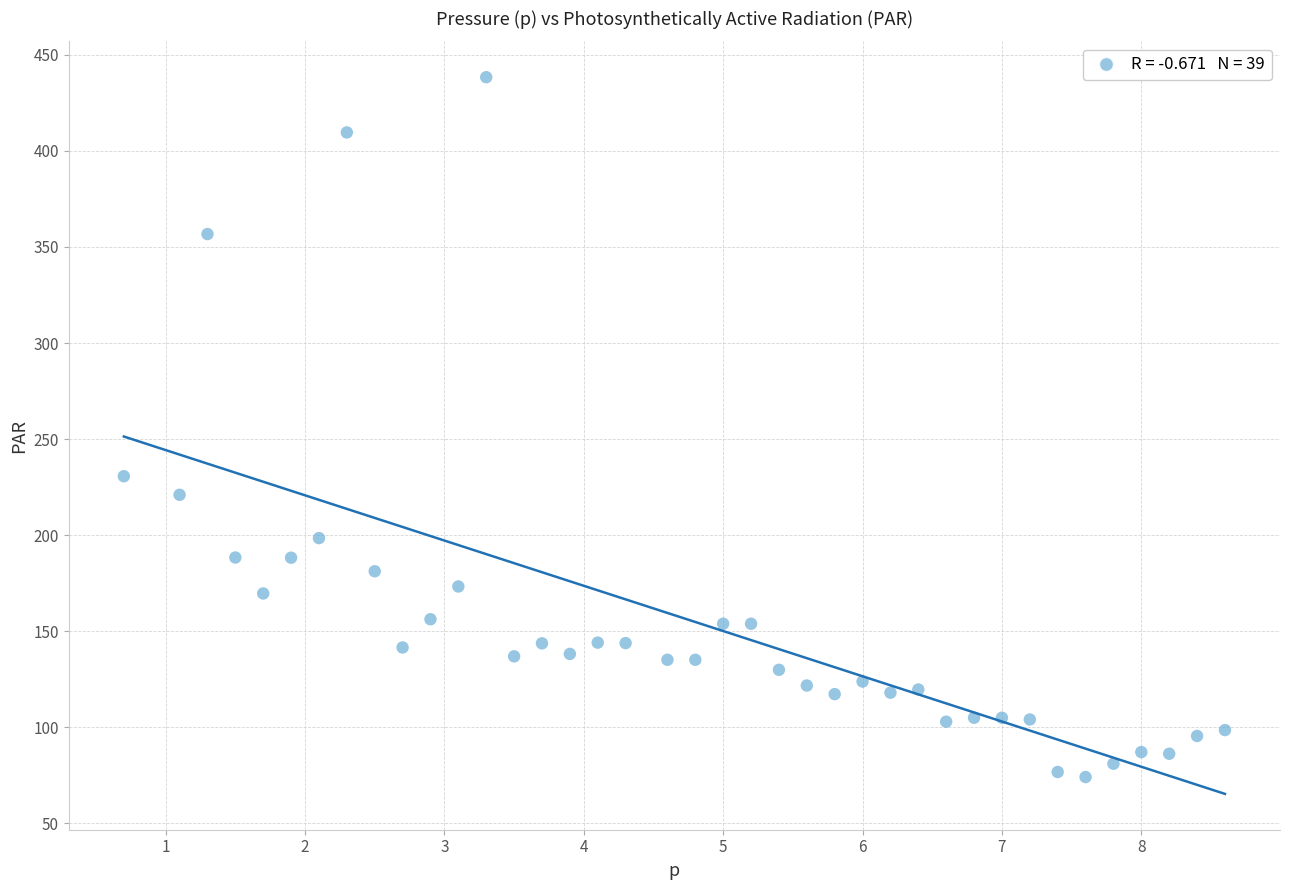

What is the range of Y values (max minus min)?

364.3